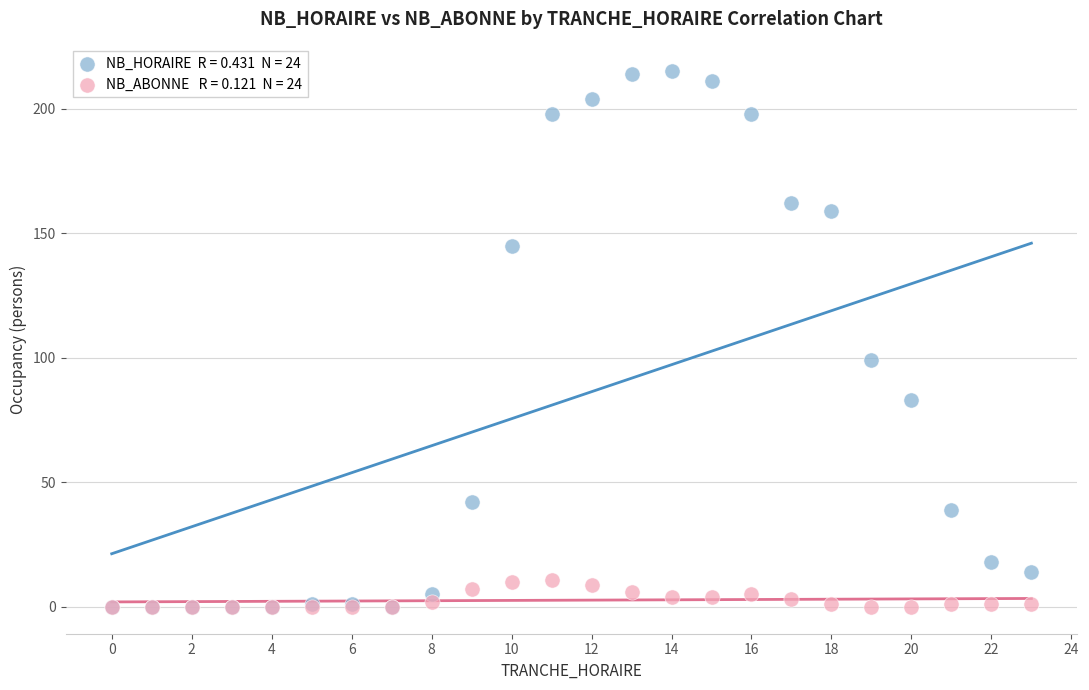

Across all series, what Y value is closest to 107?

99